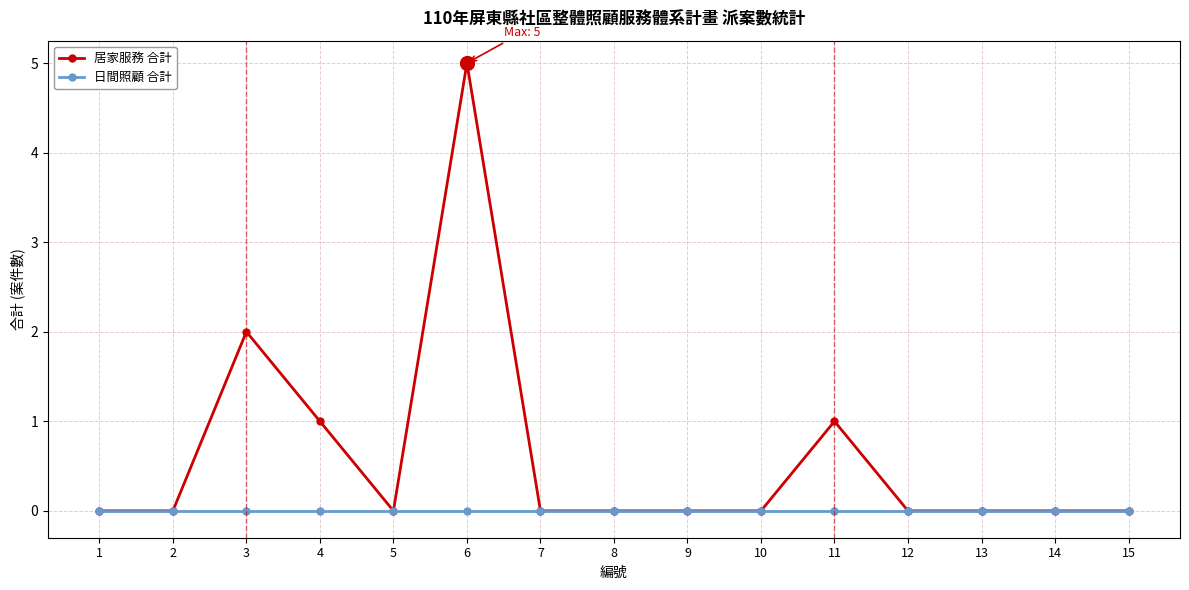

Count the 居家服務 合計 values in the range 0 to 1.

13